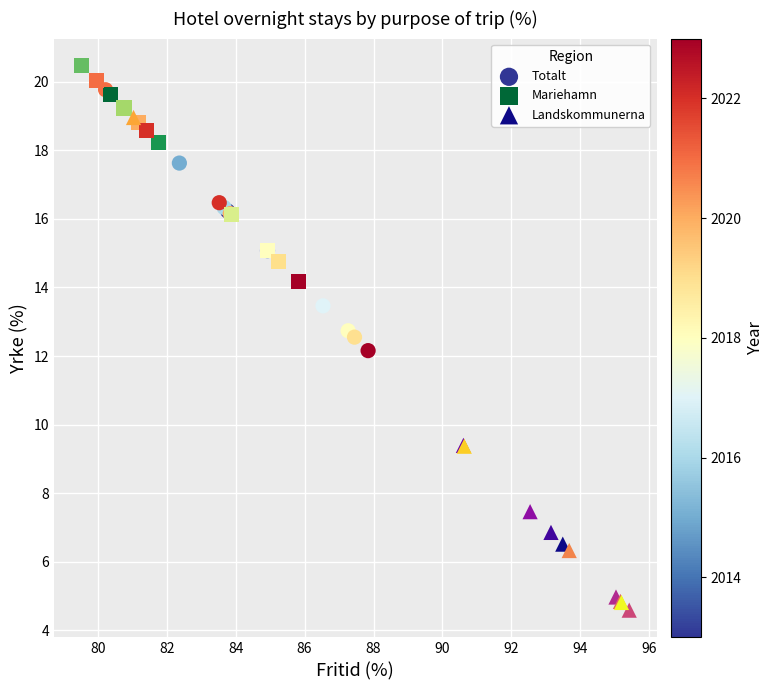

Which series has the largest Y range (max minus min)?

Landskommunerna